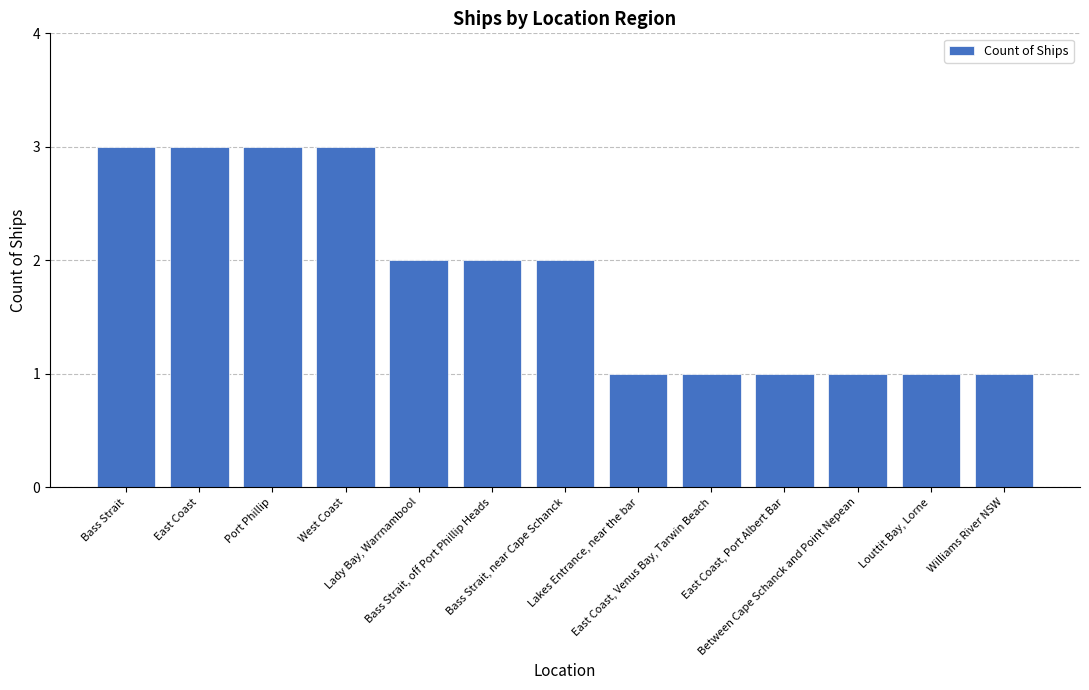

Reading left to right, extract all data points from this chart.

3	3	3	3	2	2	2	1	1	1	1	1	1